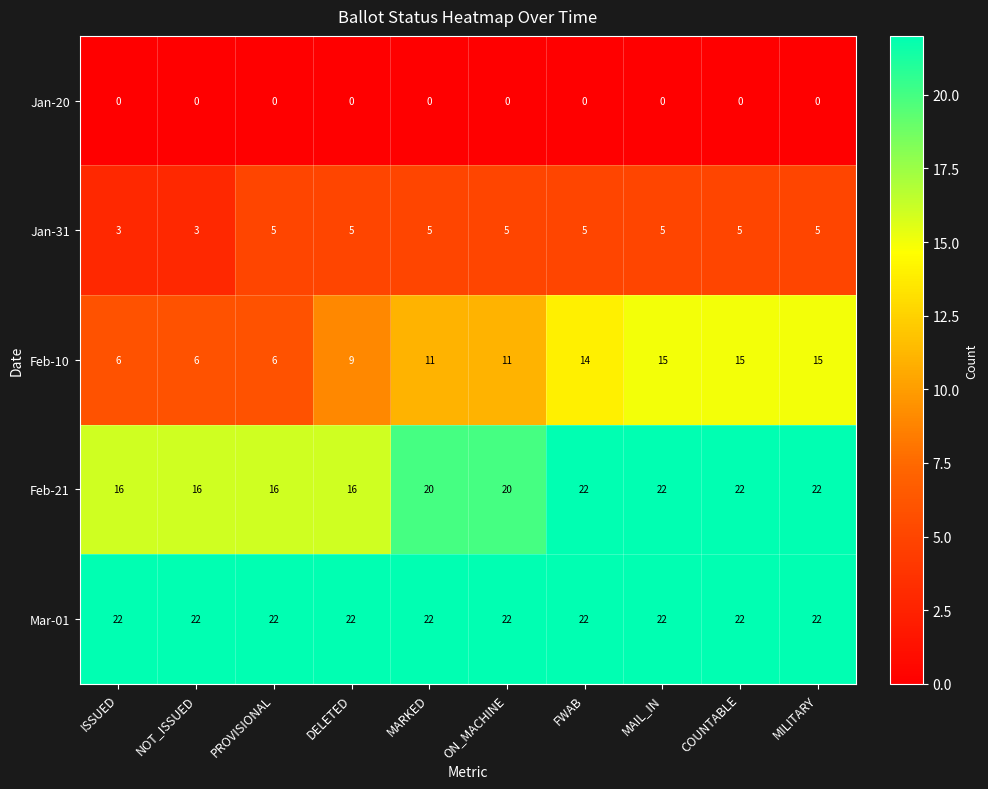

Read the Mar-01 value at MARKED.

22